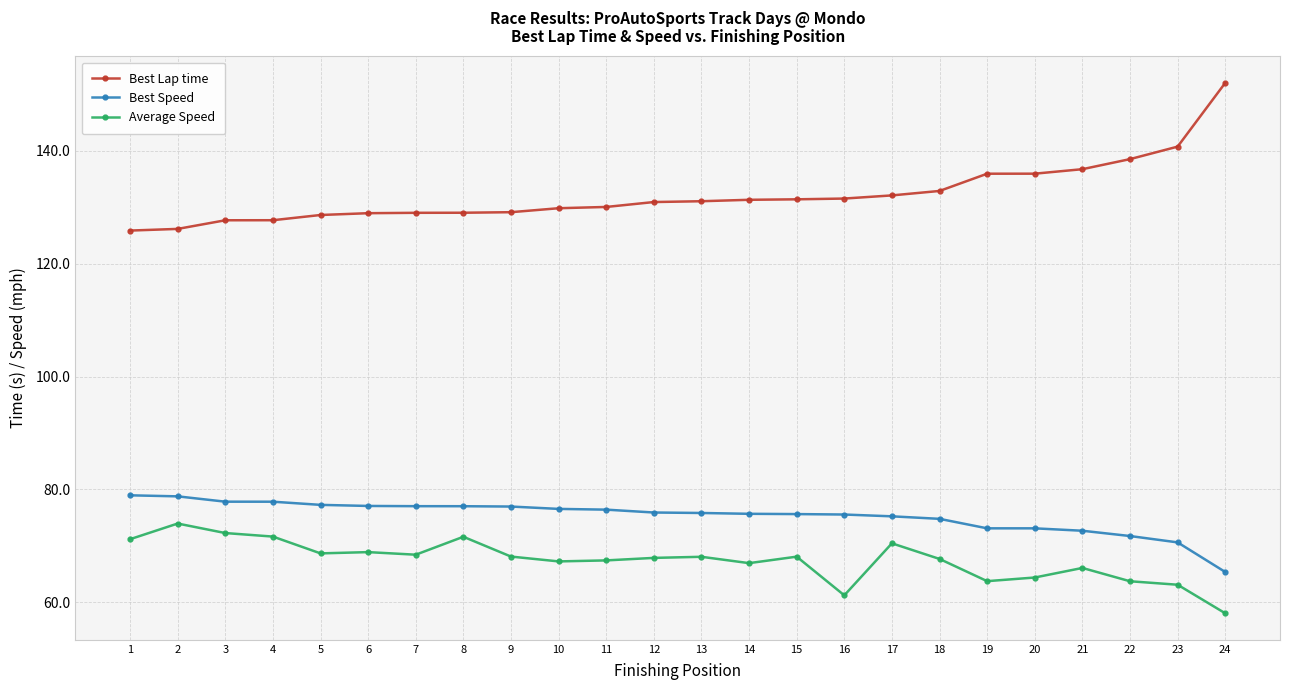

True or false: Average Speed and Best Lap time intersect in this chart.

False